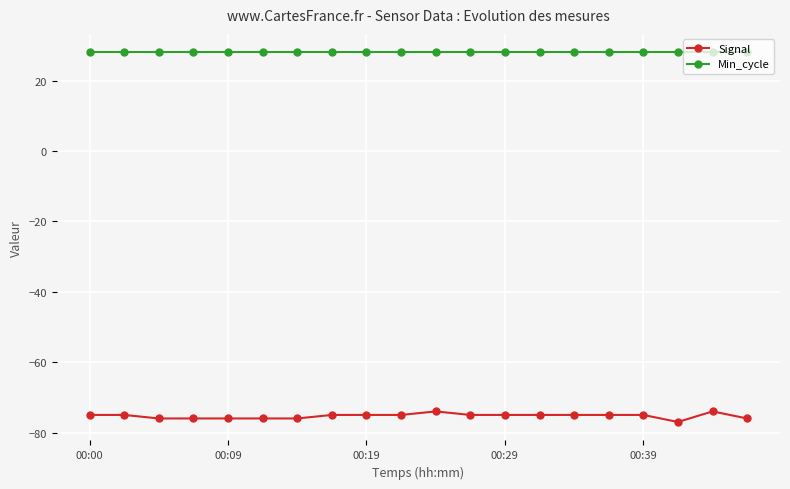

What is the value of the Min_cycle point at the 12th from the left?

28